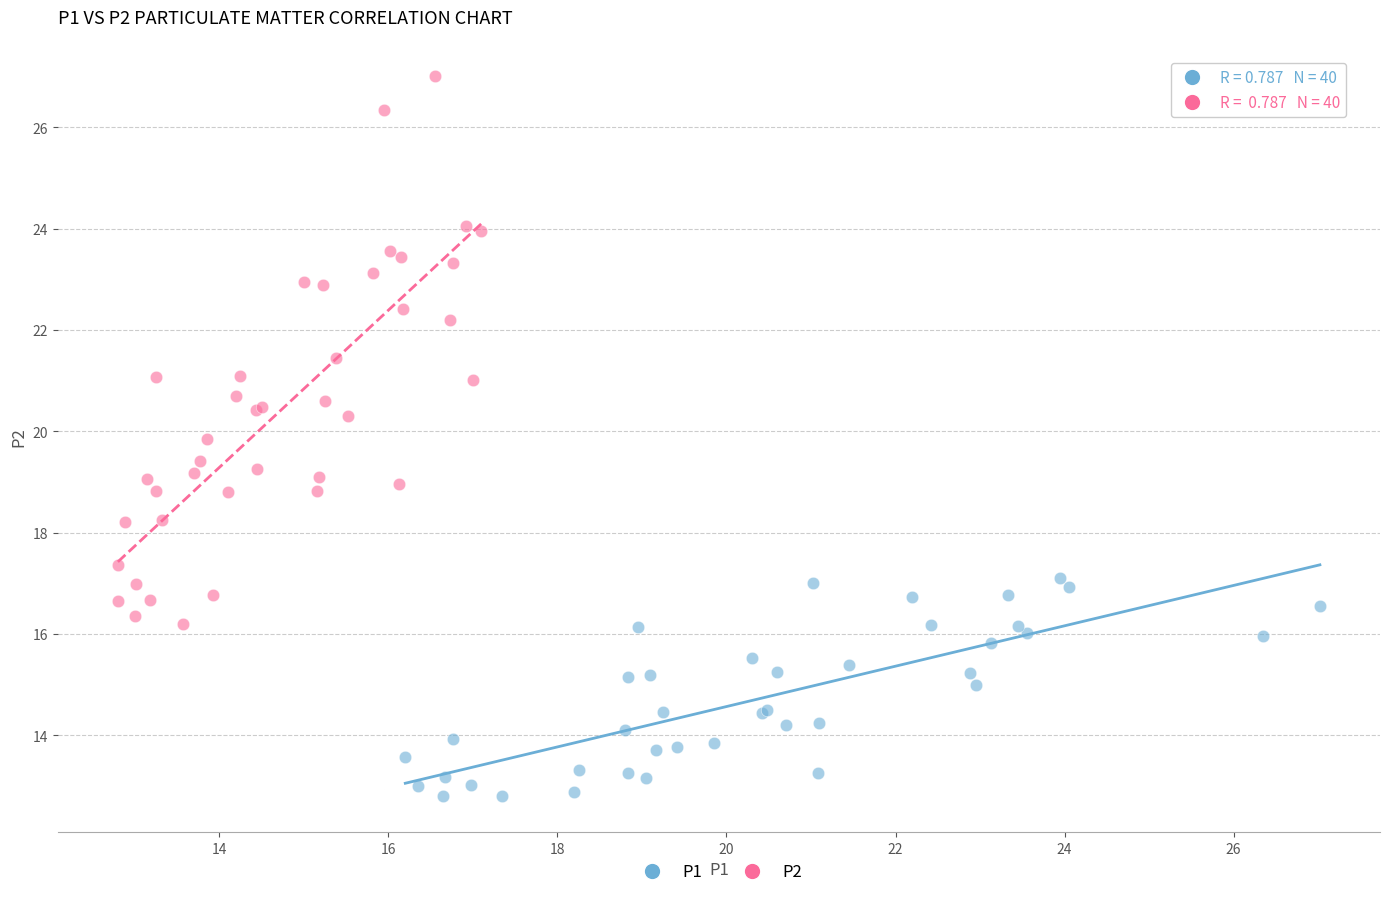

Which series reaches the minimum Y coordinate?

P1